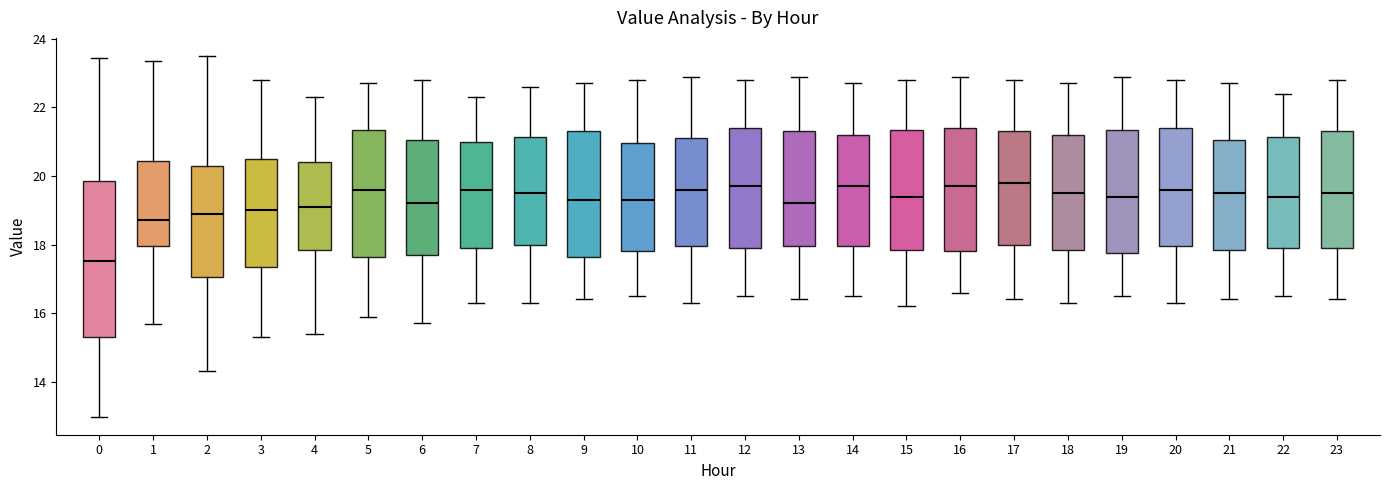

Reading left to right, read every box against the y-axis: the position of its median line, the range the box covers, and the ends of its whiskers. The values are not printed on the chart, so give them approximately, as read against the axis.

0: median 17.6, box 15.2 to 19.8, whiskers 13.0 to 23.4
1: median 18.8, box 18.0 to 20.4, whiskers 15.6 to 23.4
2: median 19.0, box 17.0 to 20.4, whiskers 14.4 to 23.6
3: median 19.0, box 17.4 to 20.6, whiskers 15.4 to 22.8
4: median 19.2, box 17.8 to 20.4, whiskers 15.4 to 22.4
5: median 19.6, box 17.6 to 21.4, whiskers 16.0 to 22.8
6: median 19.2, box 17.8 to 21.0, whiskers 15.8 to 22.8
7: median 19.6, box 18.0 to 21.0, whiskers 16.4 to 22.4
8: median 19.6, box 18.0 to 21.2, whiskers 16.4 to 22.6
9: median 19.4, box 17.6 to 21.4, whiskers 16.4 to 22.8
10: median 19.4, box 17.8 to 21.0, whiskers 16.6 to 22.8
11: median 19.6, box 18.0 to 21.2, whiskers 16.4 to 23.0
12: median 19.8, box 18.0 to 21.4, whiskers 16.6 to 22.8
13: median 19.2, box 18.0 to 21.4, whiskers 16.4 to 23.0
14: median 19.8, box 18.0 to 21.2, whiskers 16.6 to 22.8
15: median 19.4, box 17.8 to 21.4, whiskers 16.2 to 22.8
16: median 19.8, box 17.8 to 21.4, whiskers 16.6 to 23.0
17: median 19.8, box 18.0 to 21.4, whiskers 16.4 to 22.8
18: median 19.6, box 17.8 to 21.2, whiskers 16.4 to 22.8
19: median 19.4, box 17.8 to 21.4, whiskers 16.6 to 23.0
20: median 19.6, box 18.0 to 21.4, whiskers 16.4 to 22.8
21: median 19.6, box 17.8 to 21.0, whiskers 16.4 to 22.8
22: median 19.4, box 18.0 to 21.2, whiskers 16.6 to 22.4
23: median 19.6, box 18.0 to 21.4, whiskers 16.4 to 22.8